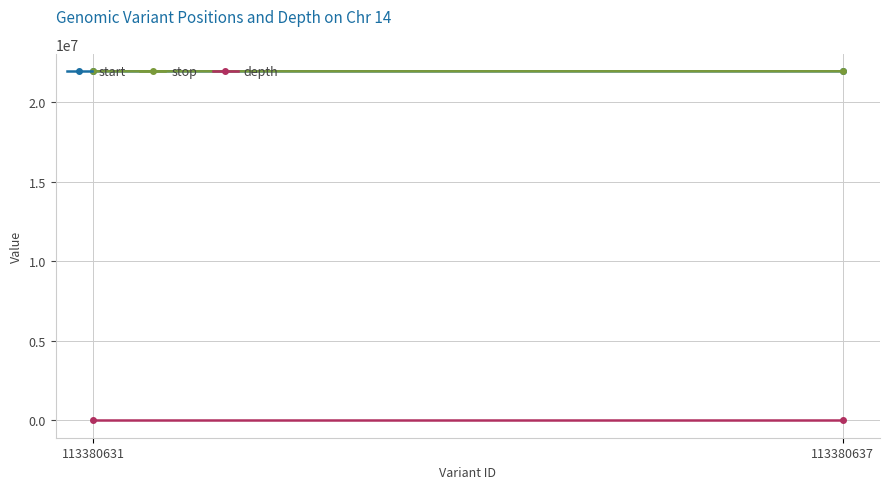

Between 113380631 and 113380637, which is larger?

113380637